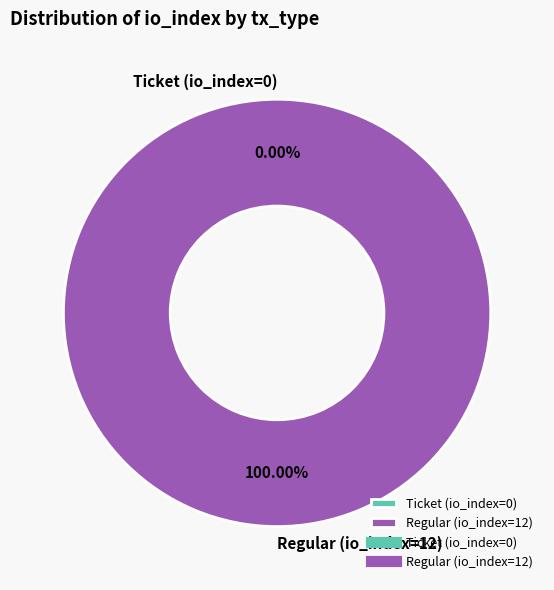

Between Regular (io_index=12) and Ticket (io_index=0), which is larger?

Regular (io_index=12)